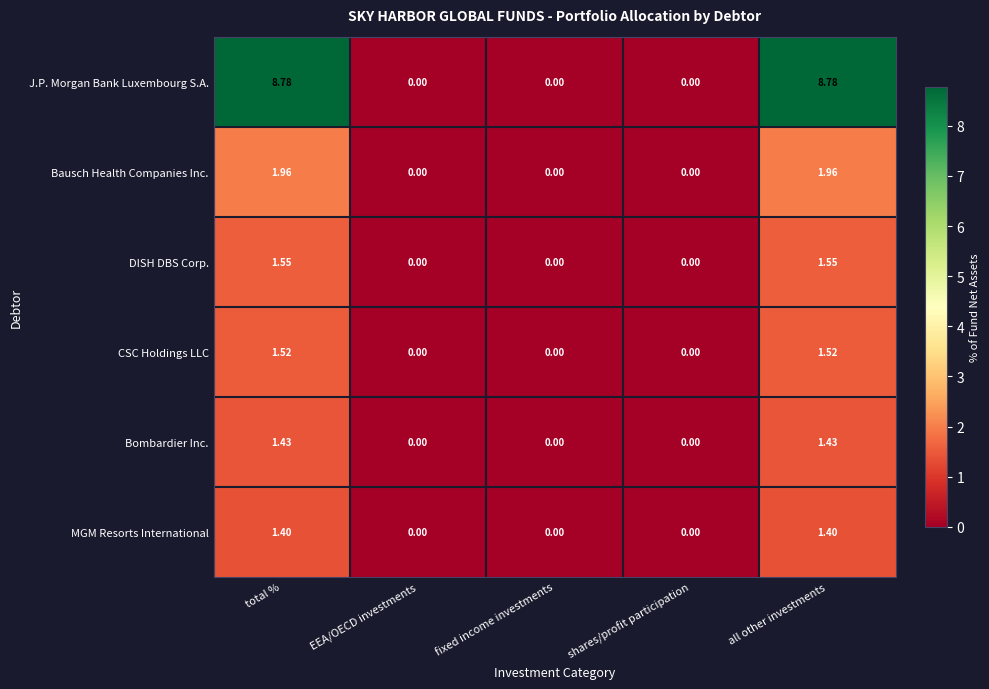

Rank the series at total % from highest to lowest value.

J.P. Morgan Bank Luxembourg S.A., Bausch Health Companies Inc., DISH DBS Corp., CSC Holdings LLC, Bombardier Inc., MGM Resorts International